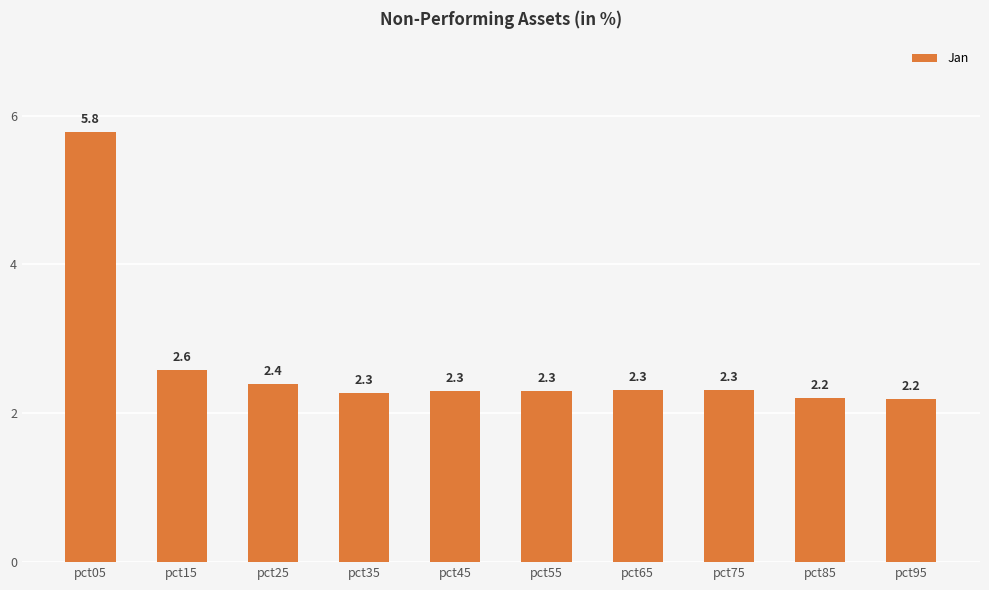

Reading right to left, what are all the values shown in this chart?

pct95=2.2	pct85=2.2	pct75=2.3	pct65=2.3	pct55=2.3	pct45=2.3	pct35=2.3	pct25=2.4	pct15=2.6	pct05=5.8